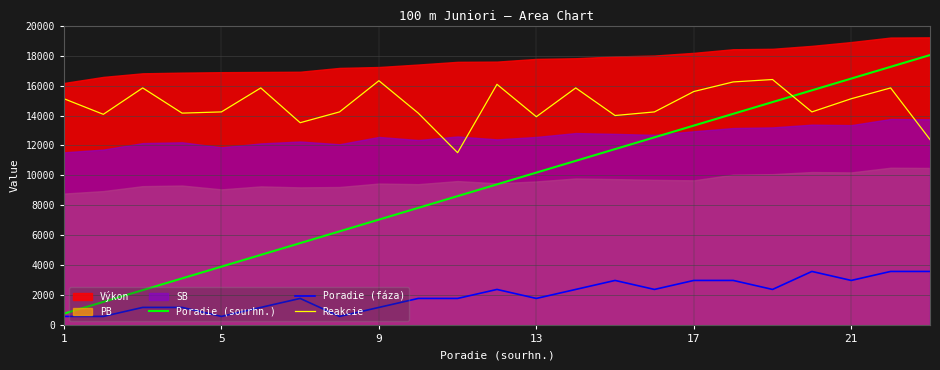

True or false: Reakcie and Poradie (fáza) intersect in this chart.

False